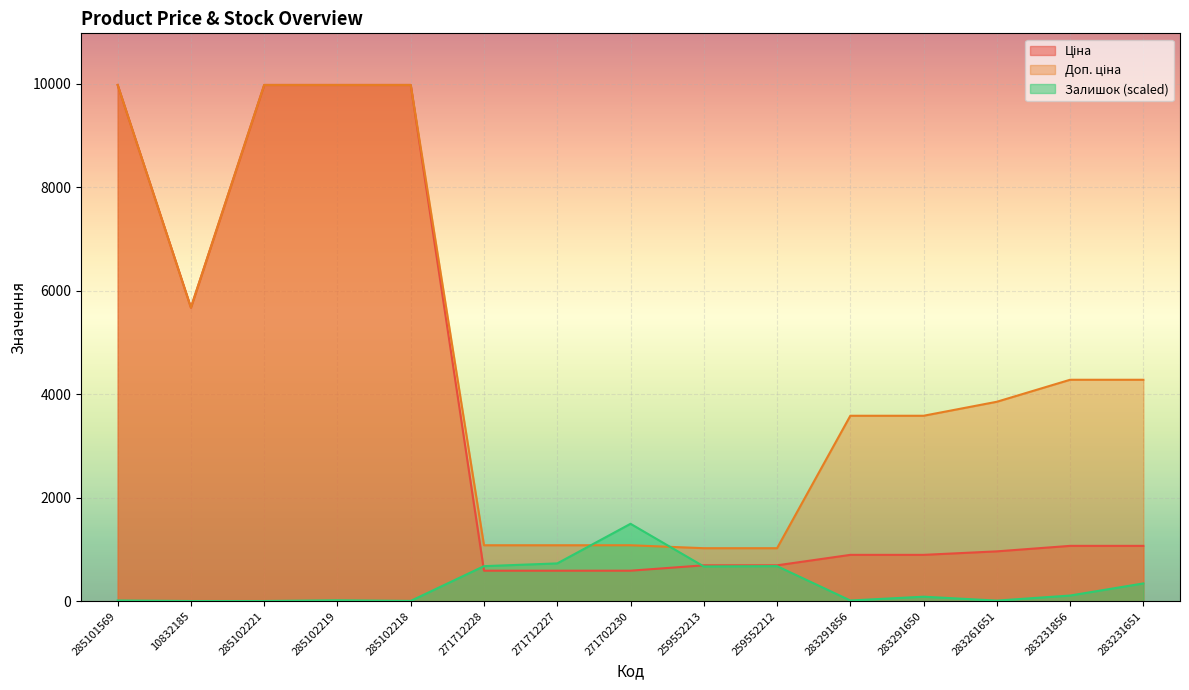

Rank the categories by Ціна value from lowest to highest.

271712228, 271712227, 271702230, 259552213, 259552212, 283291856, 283291650, 283261651, 283231856, 283231651, 10832185, 285101569, 285102221, 285102219, 285102218